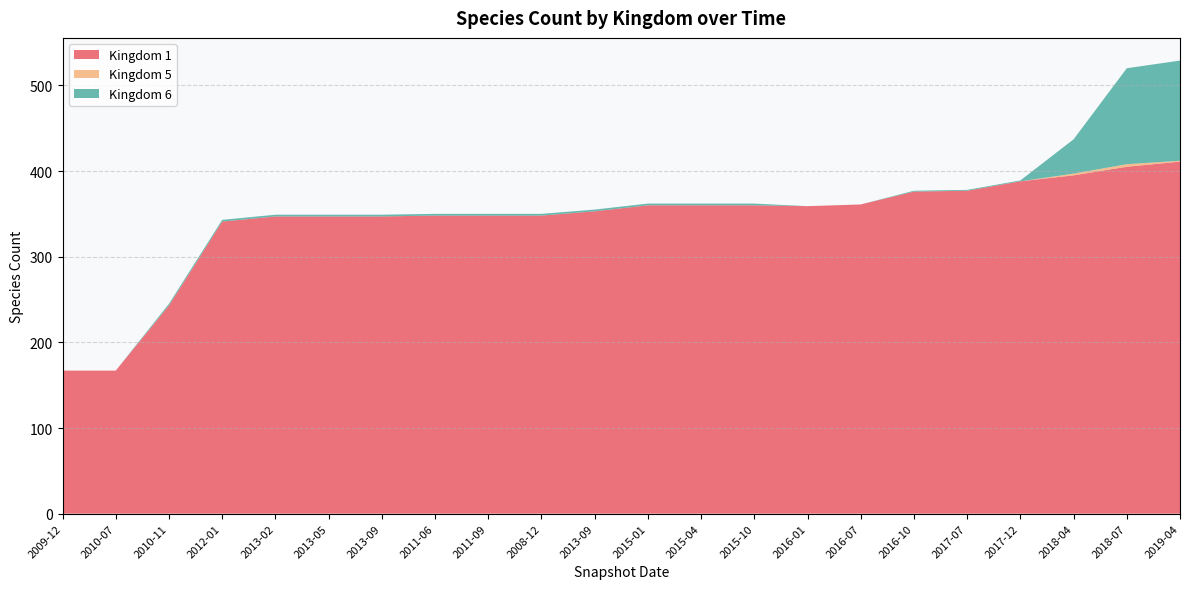

Reading left to right, extract all data points from this chart.

Kingdom 1: 167	167	243	341	347	347	347	348	348	348	353	360	360	360	359	361	376	377	388	395	405	411
Kingdom 5: 0	0	0	0	0	0	0	0	0	0	0	0	0	0	0	0	0	0	0	2	3	1
Kingdom 6: 0	0	2	2	2	2	2	2	2	2	2	2	2	2	0	0	1	1	1	40	112	117